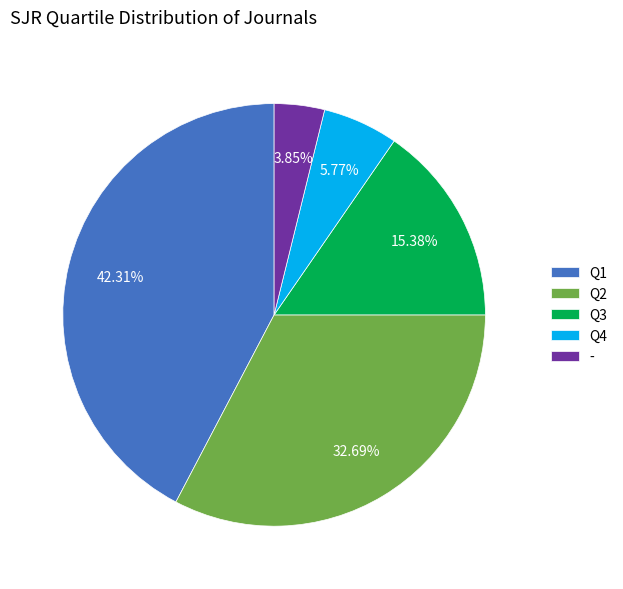

To the nearest percent, what is the difference between the Q1 and Q4 slice percentages?

37%